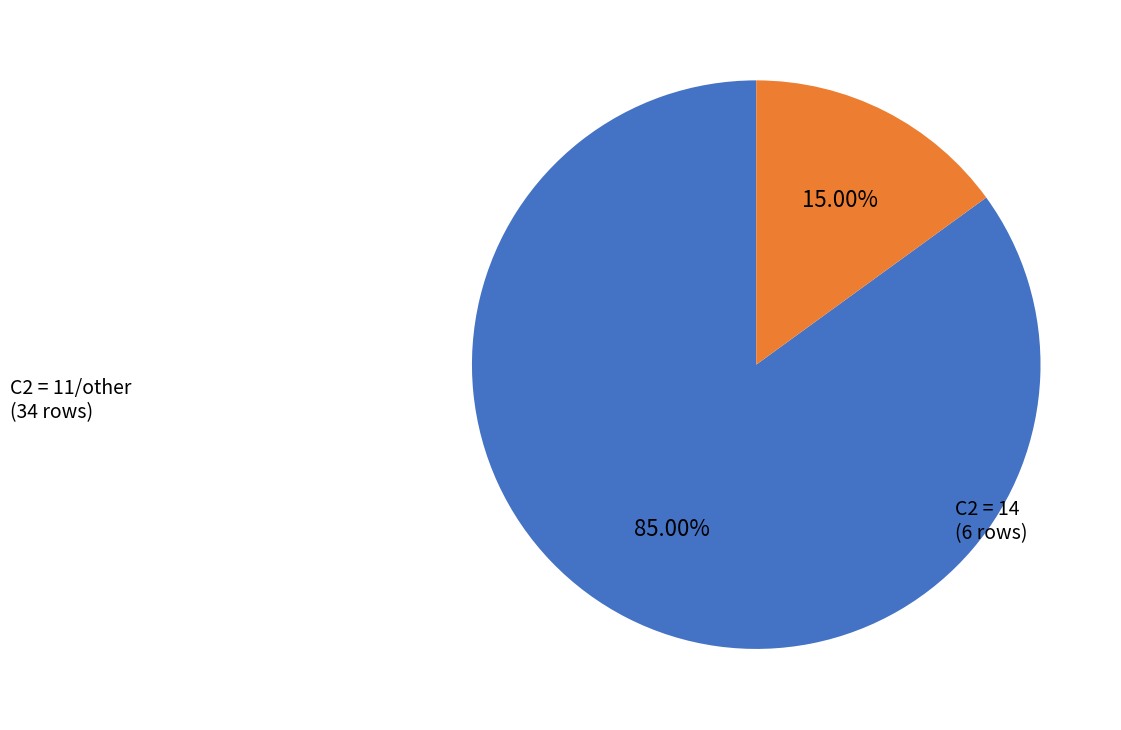

Does any single category account for the majority?

Yes